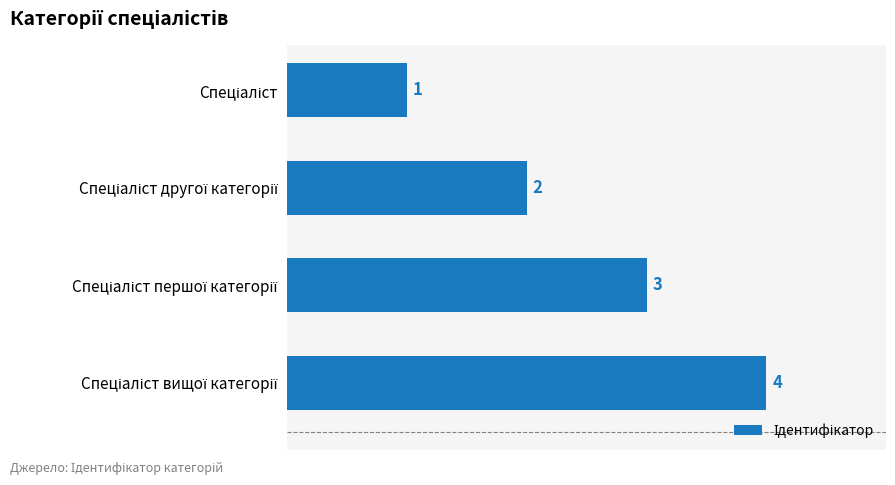

Are the bars grouped side by side (vs. stacked)?

No